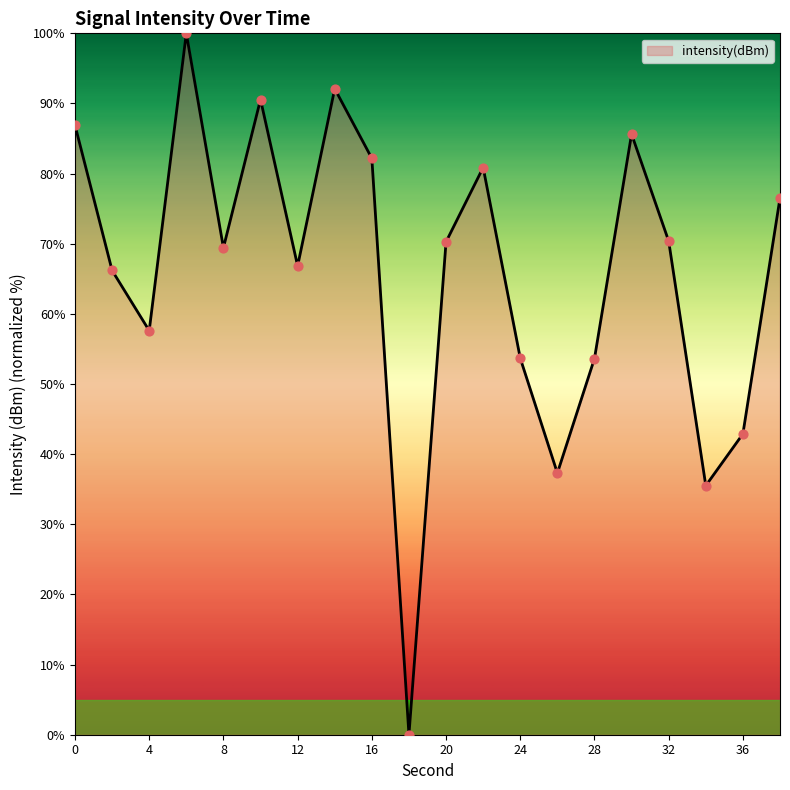

What is the greatest value displayed?

100.0